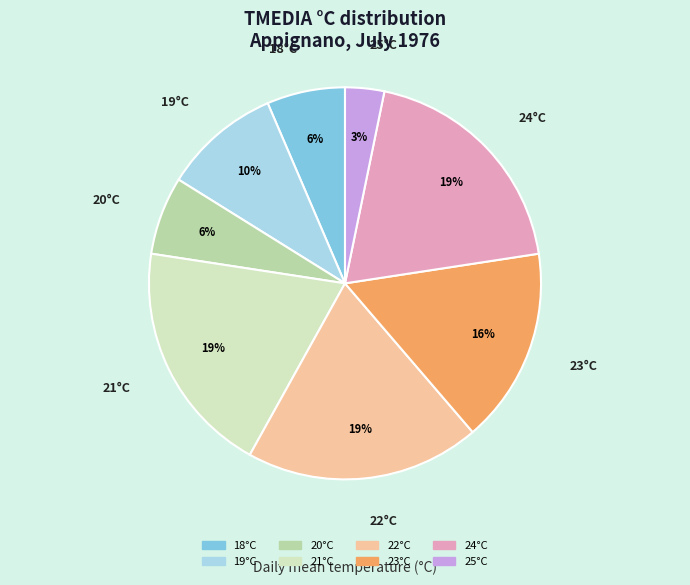

Is there any slice that represents more than half of the pie?

No